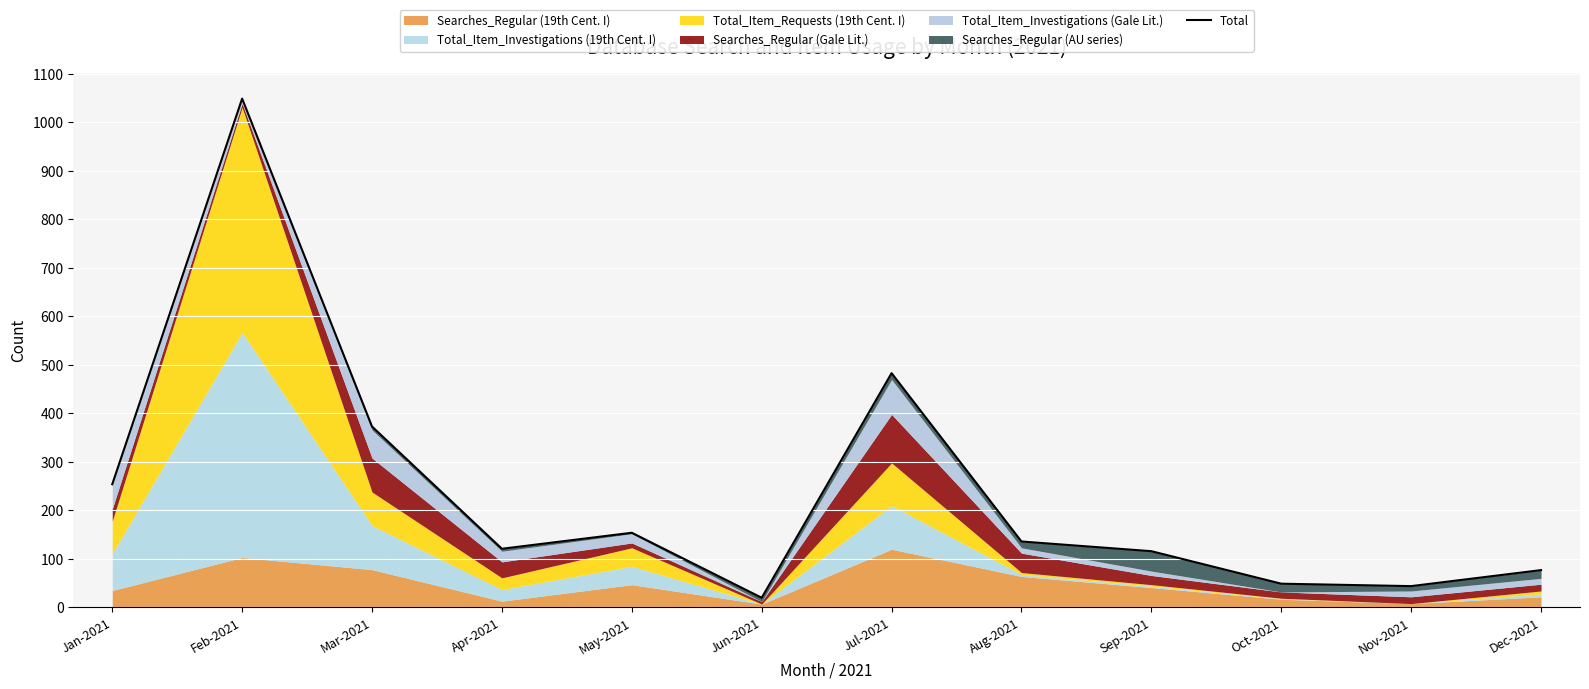

What is the difference between the maximum and minimum values?

1029